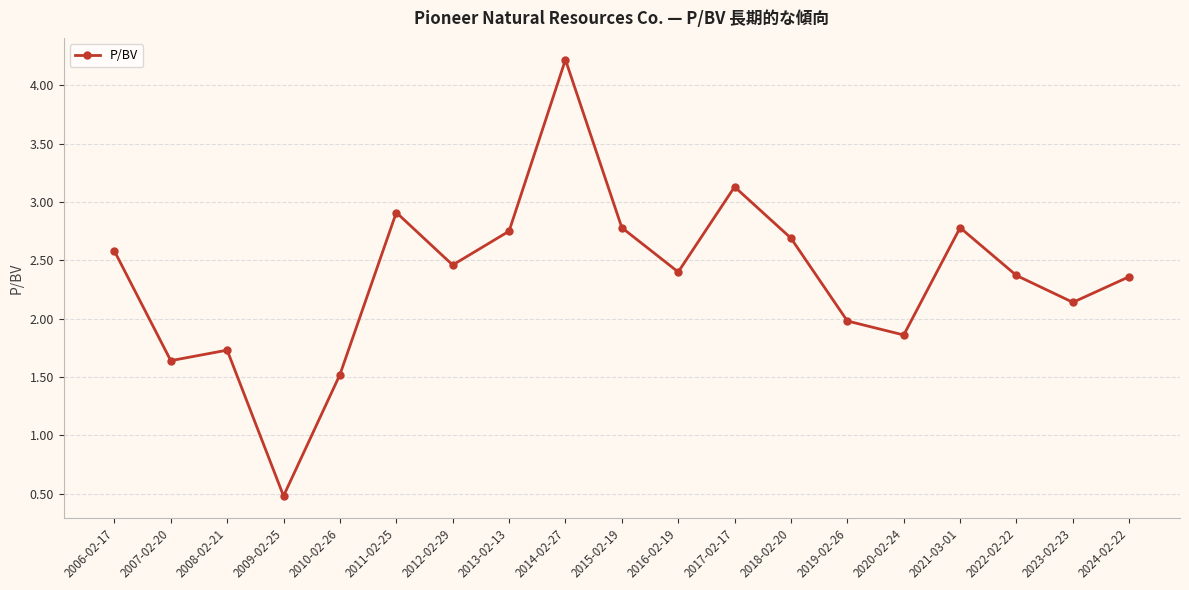

Which category has the lowest value across all series?

2009-02-25